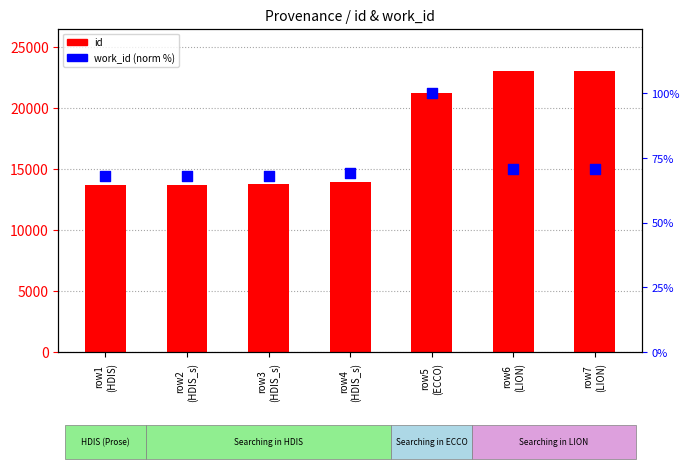

Which series has the largest Y range (max minus min)?

id